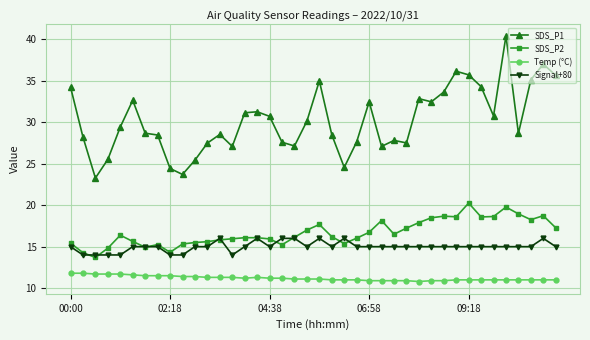

Which series has the largest total across all categories?

SDS_P1